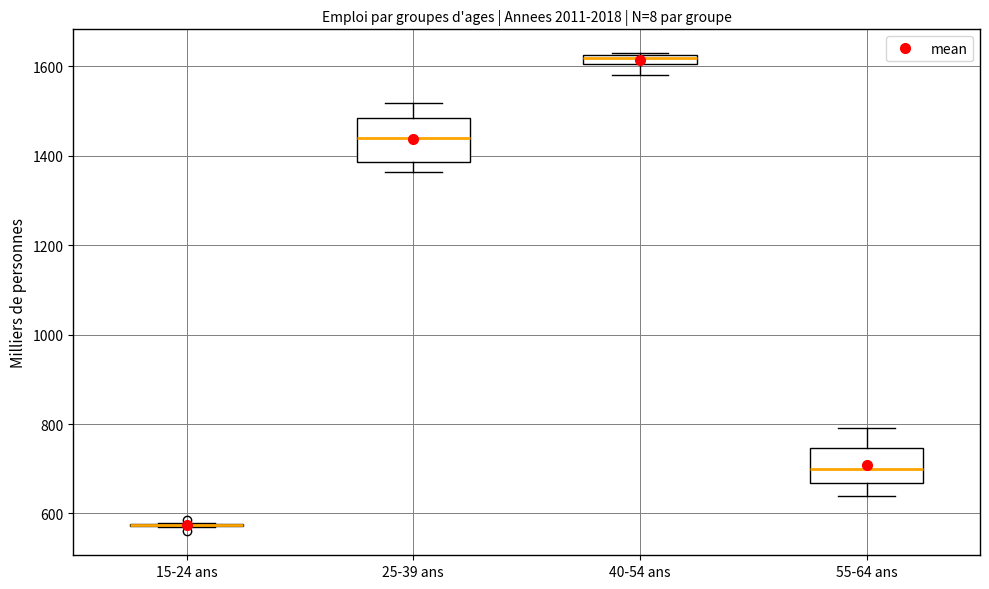

Where is the lower edge of the box for 40-54 ans on the y-axis? The values are not printed on the chart, so give them approximately, as read against the axis.

1600